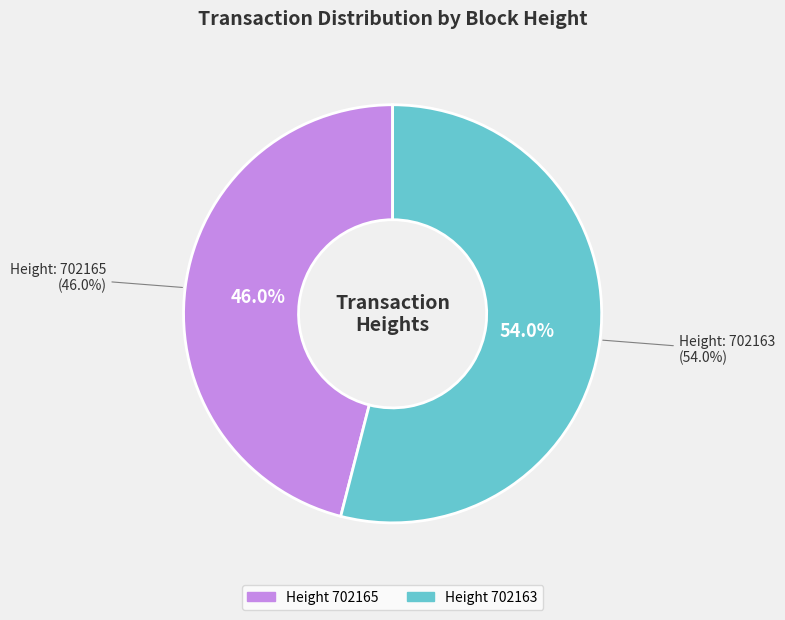

Which category has the biggest portion of the pie?

702163